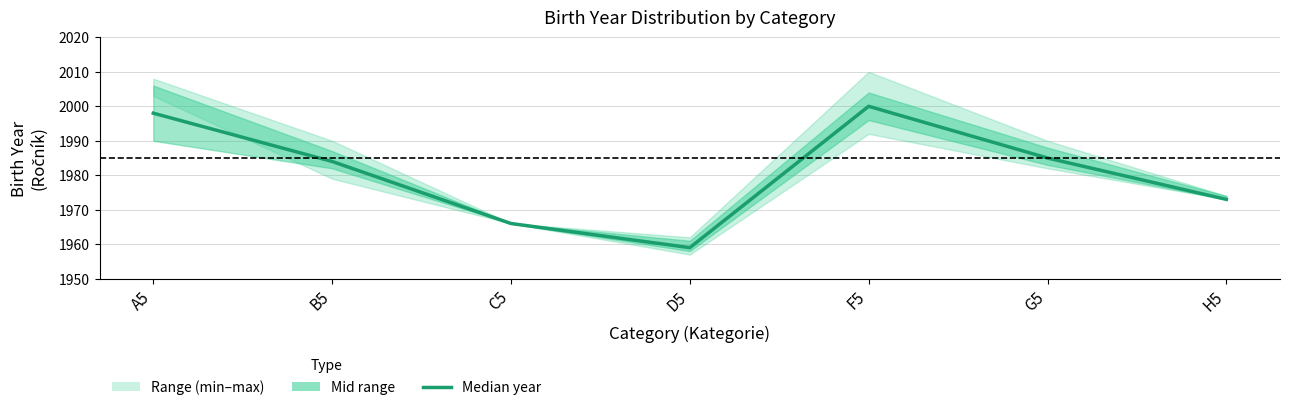

How many values exceed 1984?

3